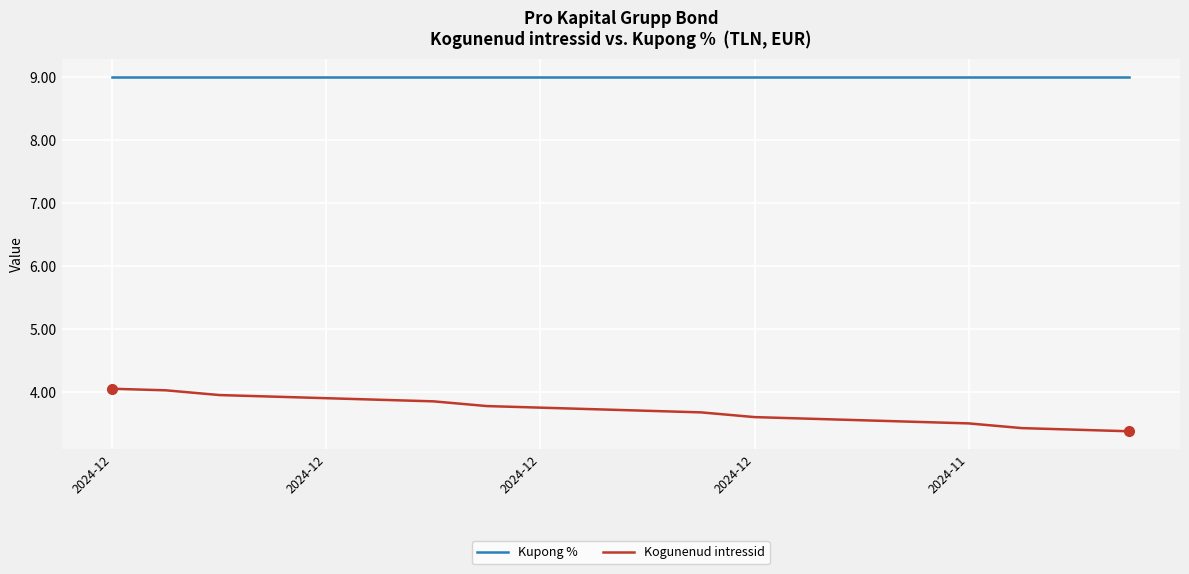

Which series has the largest total across all categories?

Kupong %